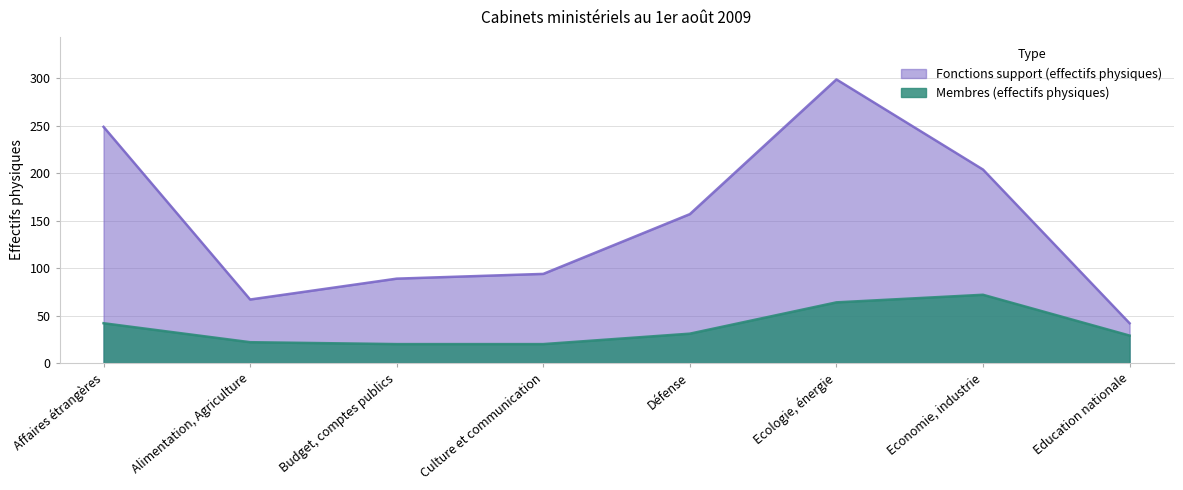

What position from the left is Economie, industrie?

7